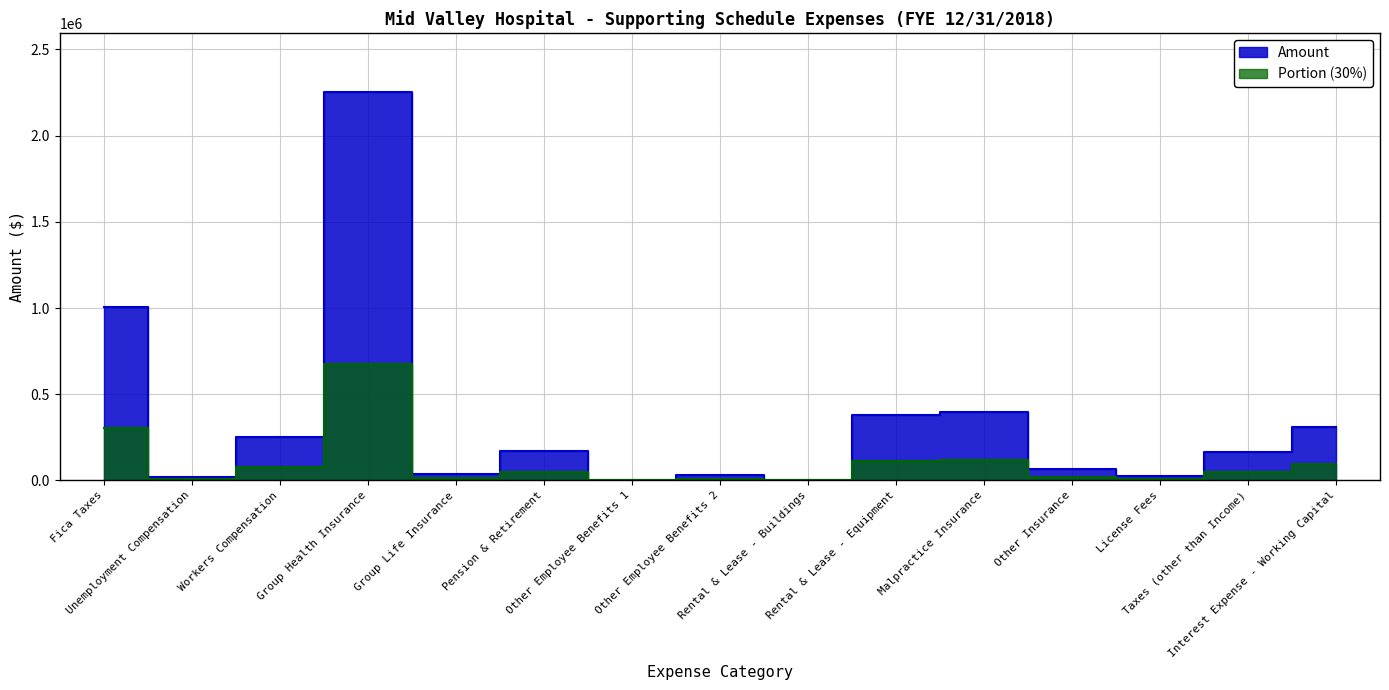

Reading right to left, extract all data points from this chart.

312018.4	164476.0	25746.0	63599.9	394755.3	381859.6	2600.0	29713.2	395.2	168411.4	37129.4	2255325.4	251850.4	20568.8	1005798.5